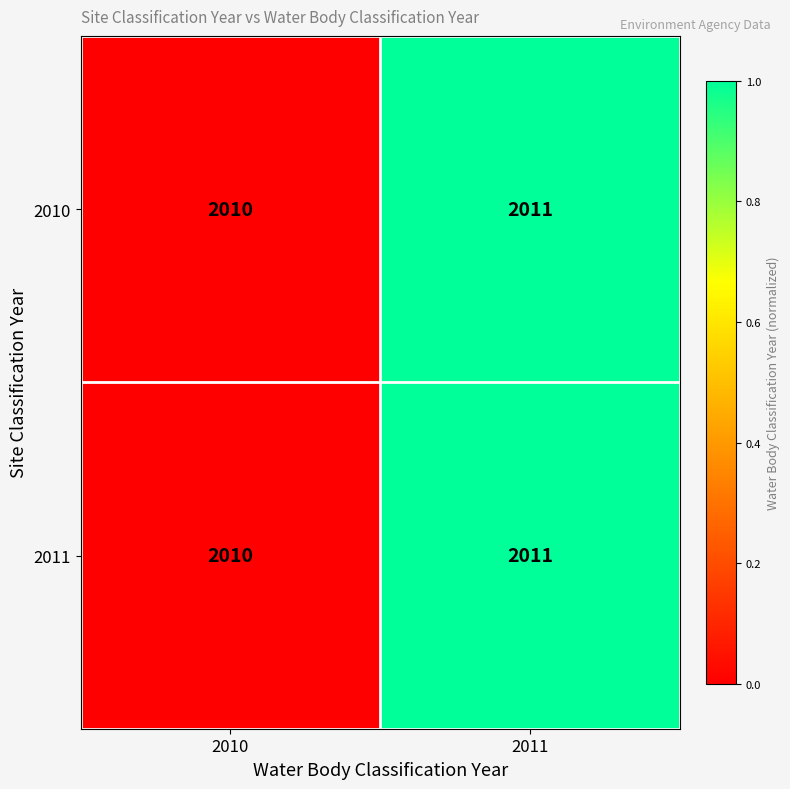

True or false: 2011 has a value of 2011 at 2011.

True